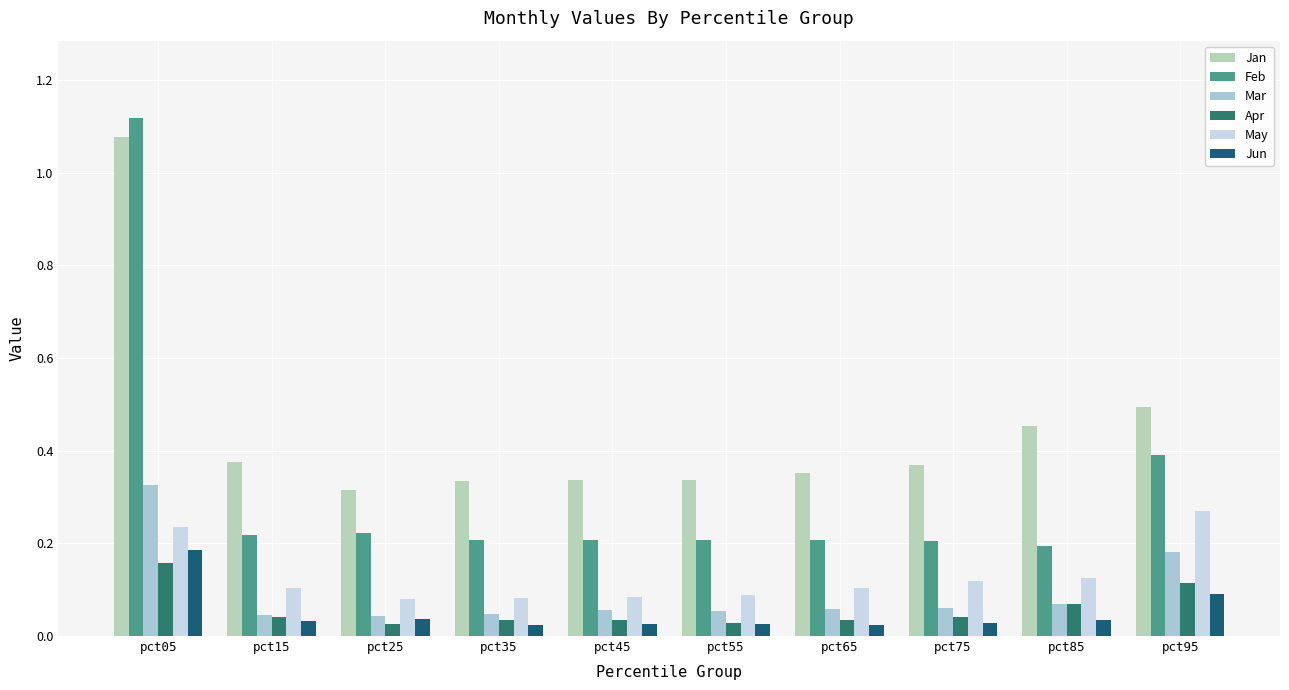

What is the spread (max minus min) of values at pct75?

0.3